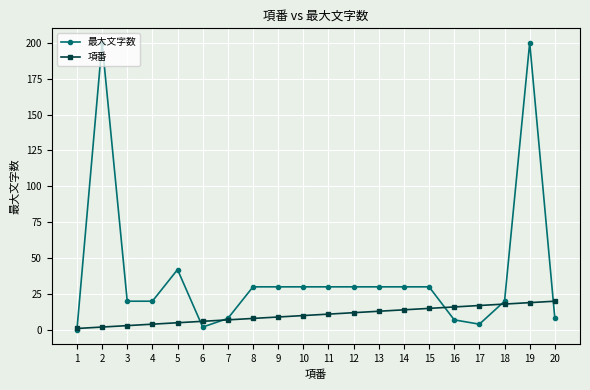

Rank the series by their average value, from lowest to highest.

項番, 最大文字数